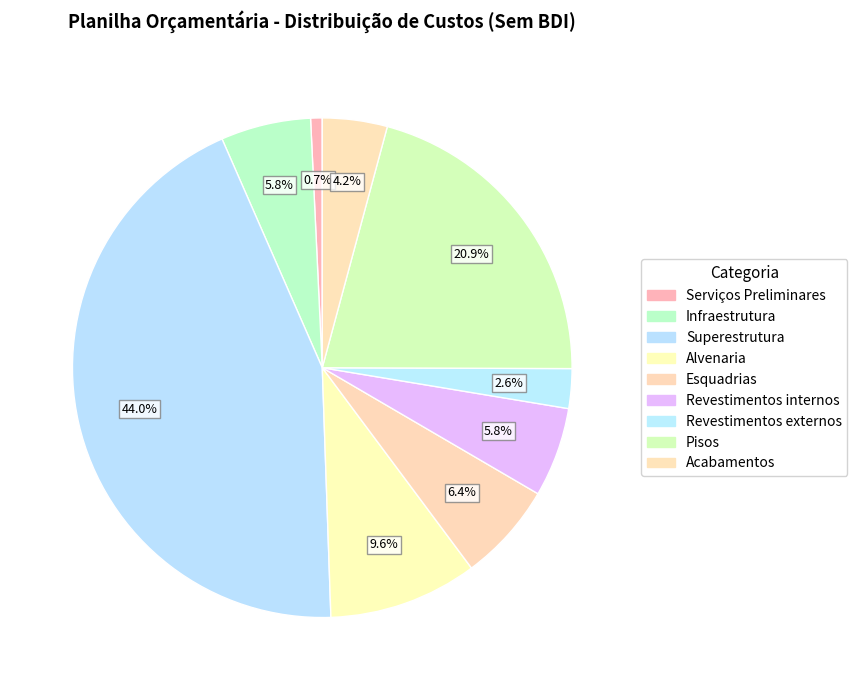

Combined, what portion of the pie is Alvenaria and Superestrutura?

53.6%